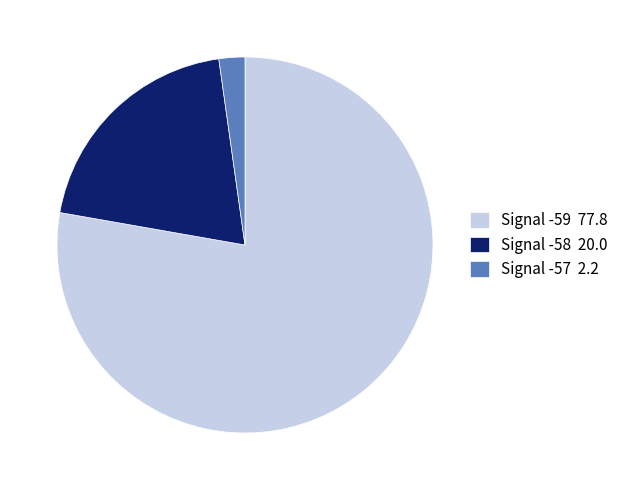

Does Signal -59 account for over 50% of the chart?

Yes